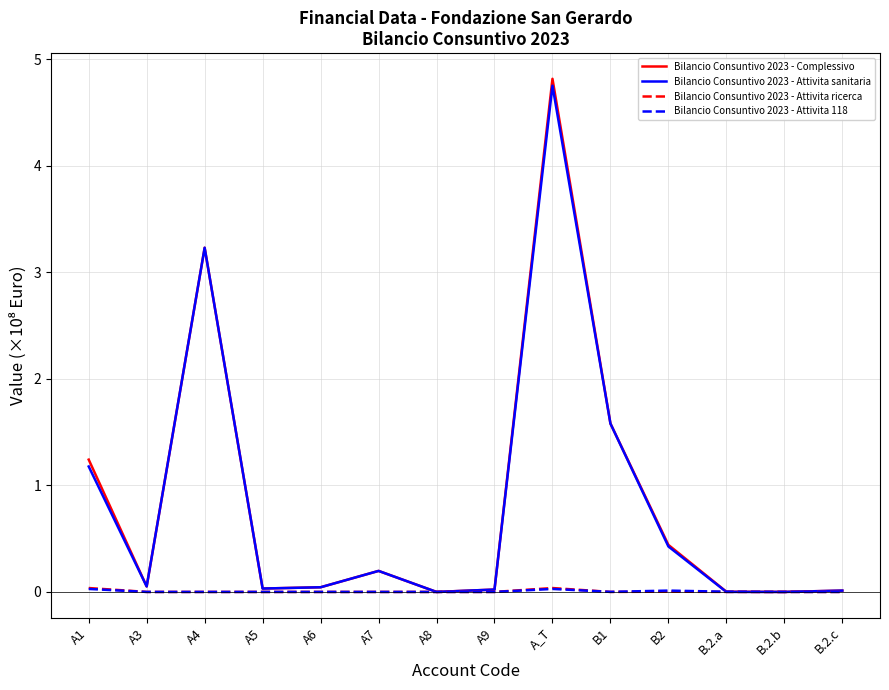

Where is the first local minimum for Bilancio Consuntivo 2023 - Attivita sanitaria?

A3